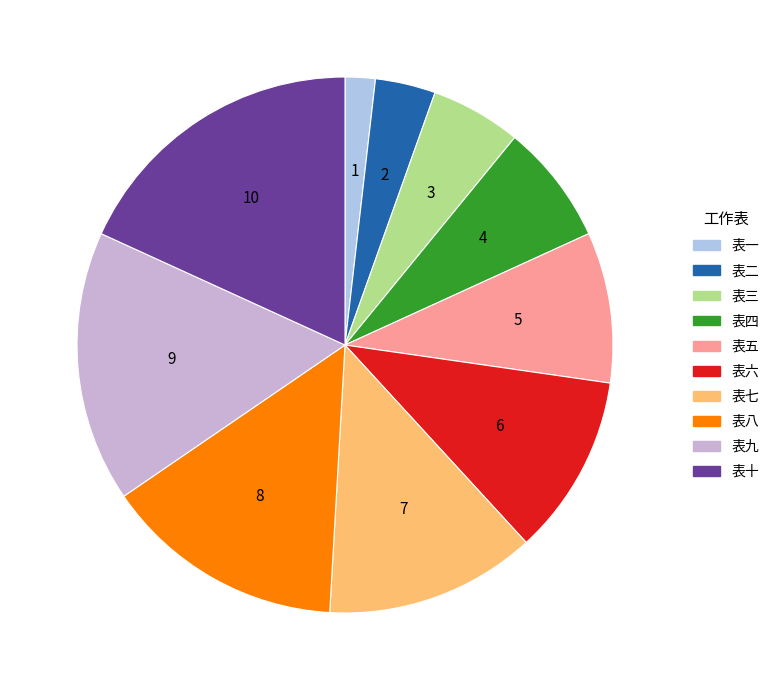

What is the ratio of the value at 表十 to the value at 表三?

3.3